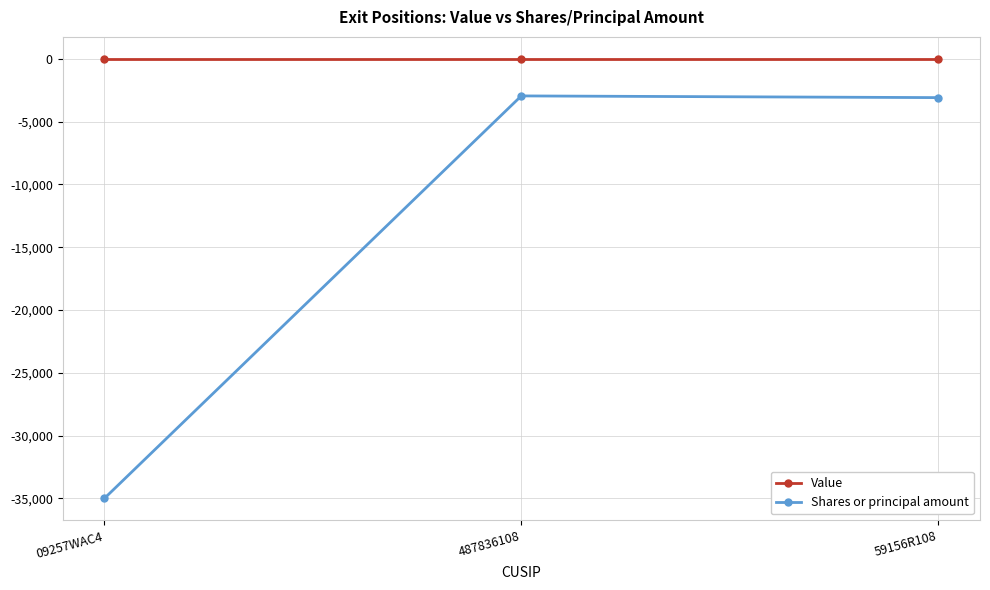

What is the difference between the Shares or principal amount values at 59156R108 and 09257WAC4?

31915